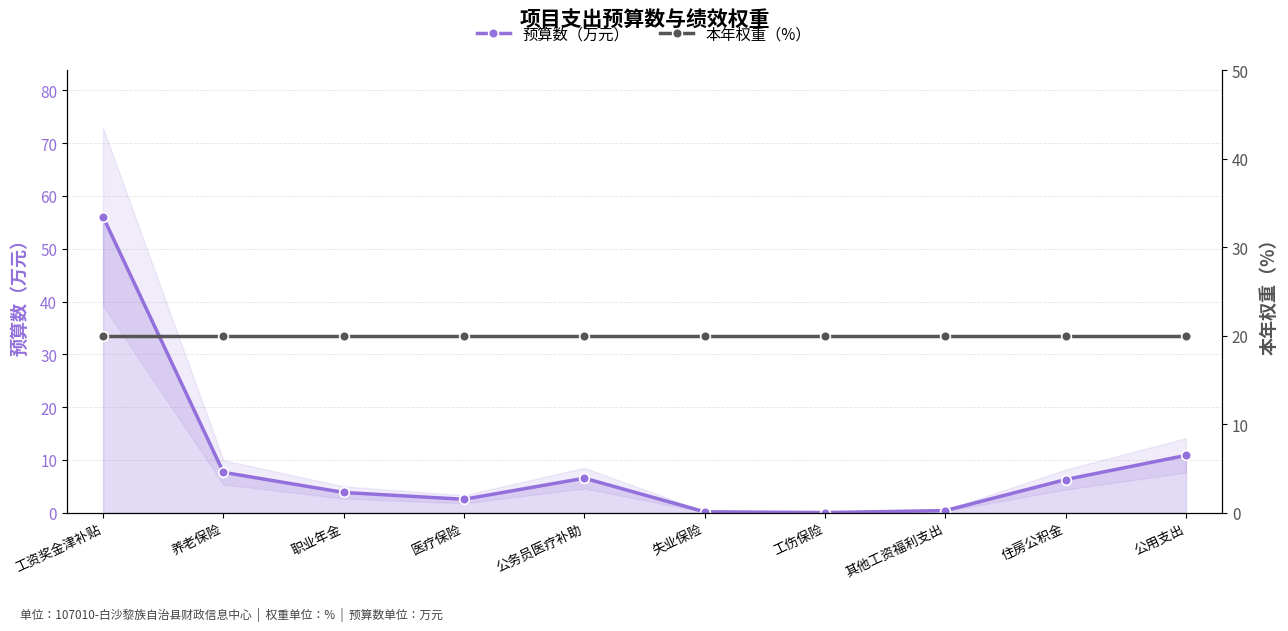

What is the difference between the maximum and minimum values in the 预算数（万元） series?

56.0